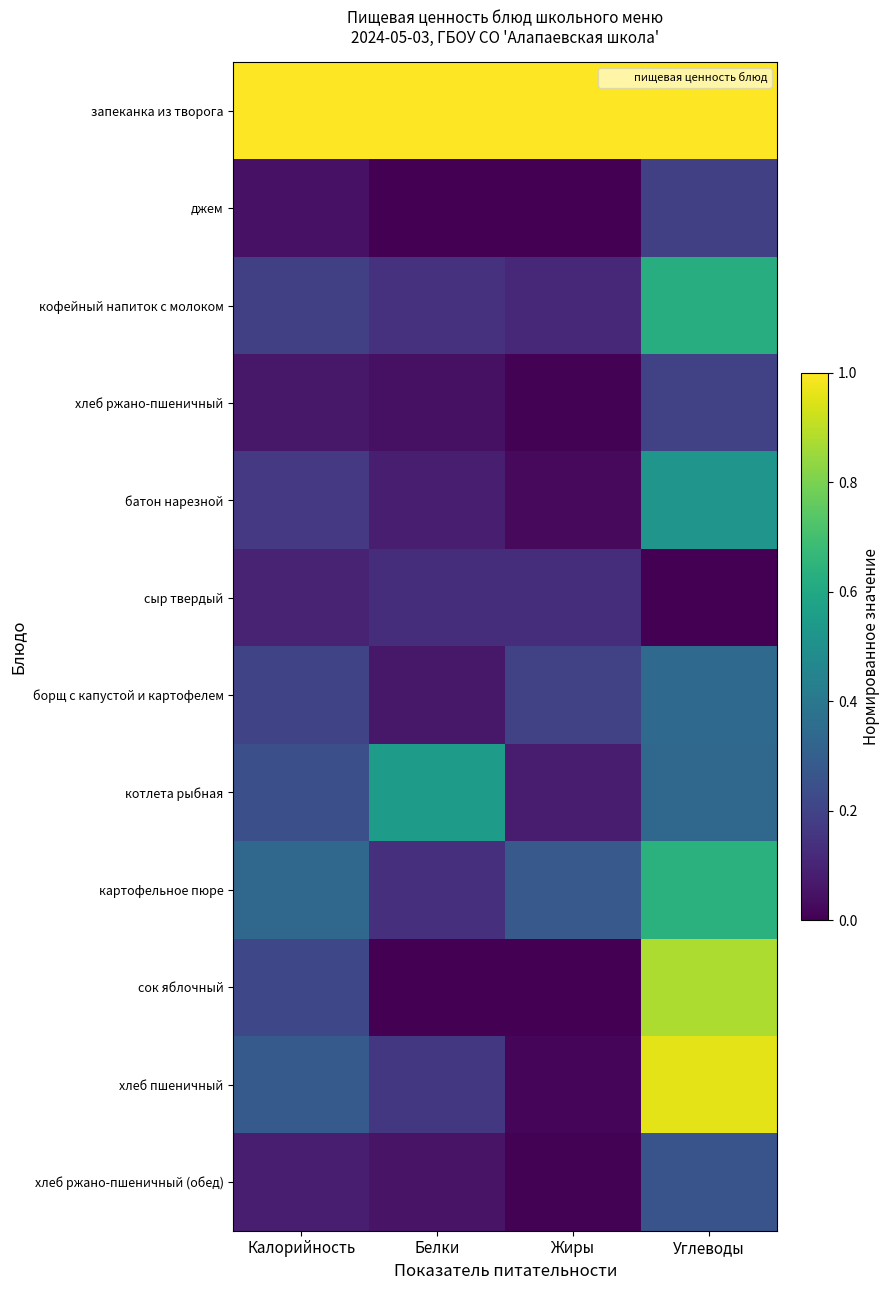

At which category does the chart reach its peak across all series?

Калорийность